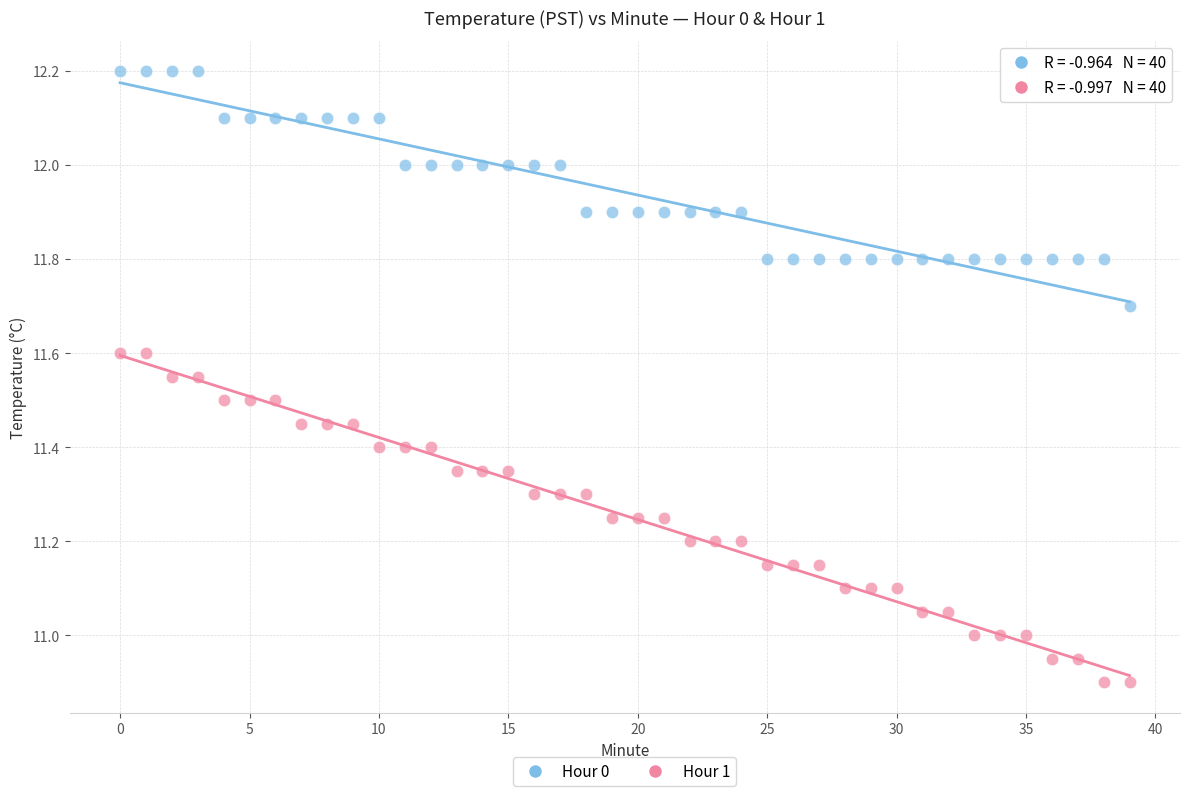

Which series reaches the maximum Y coordinate?

Hour 0